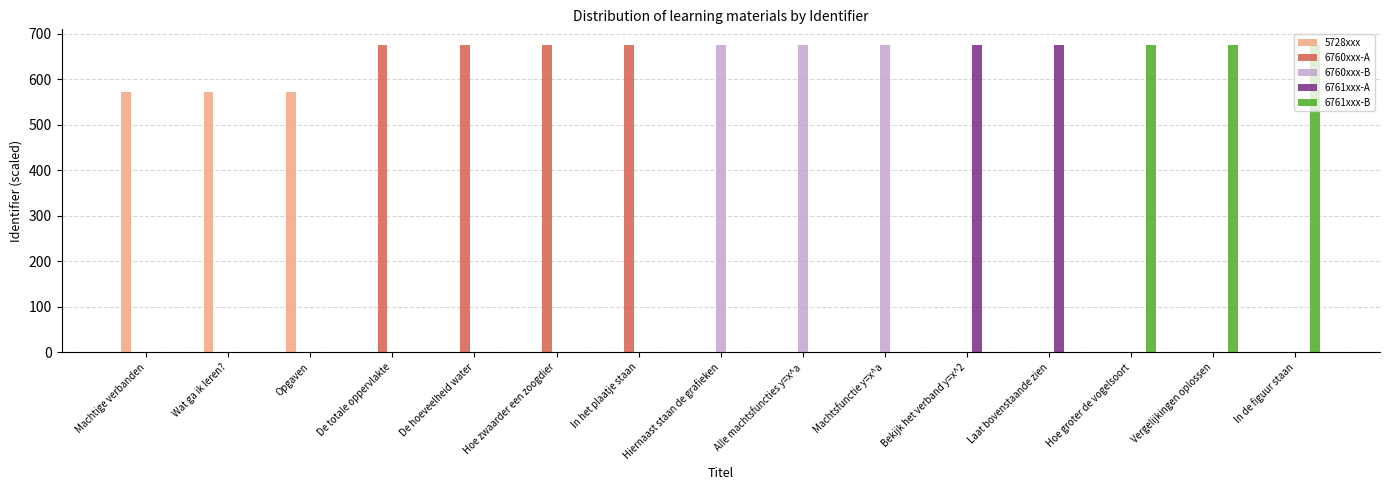

Which series has the largest total across all categories?

6760xxx-A